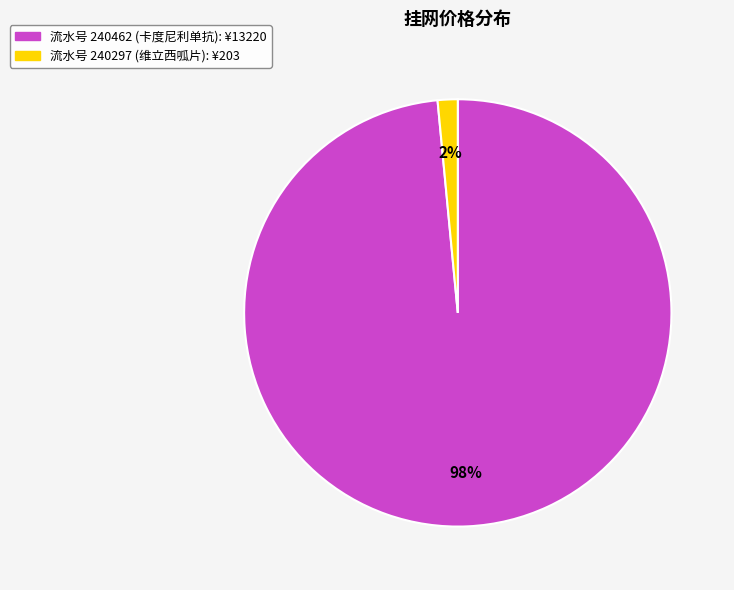

To the nearest percent, what is the average slice percentage?

50%